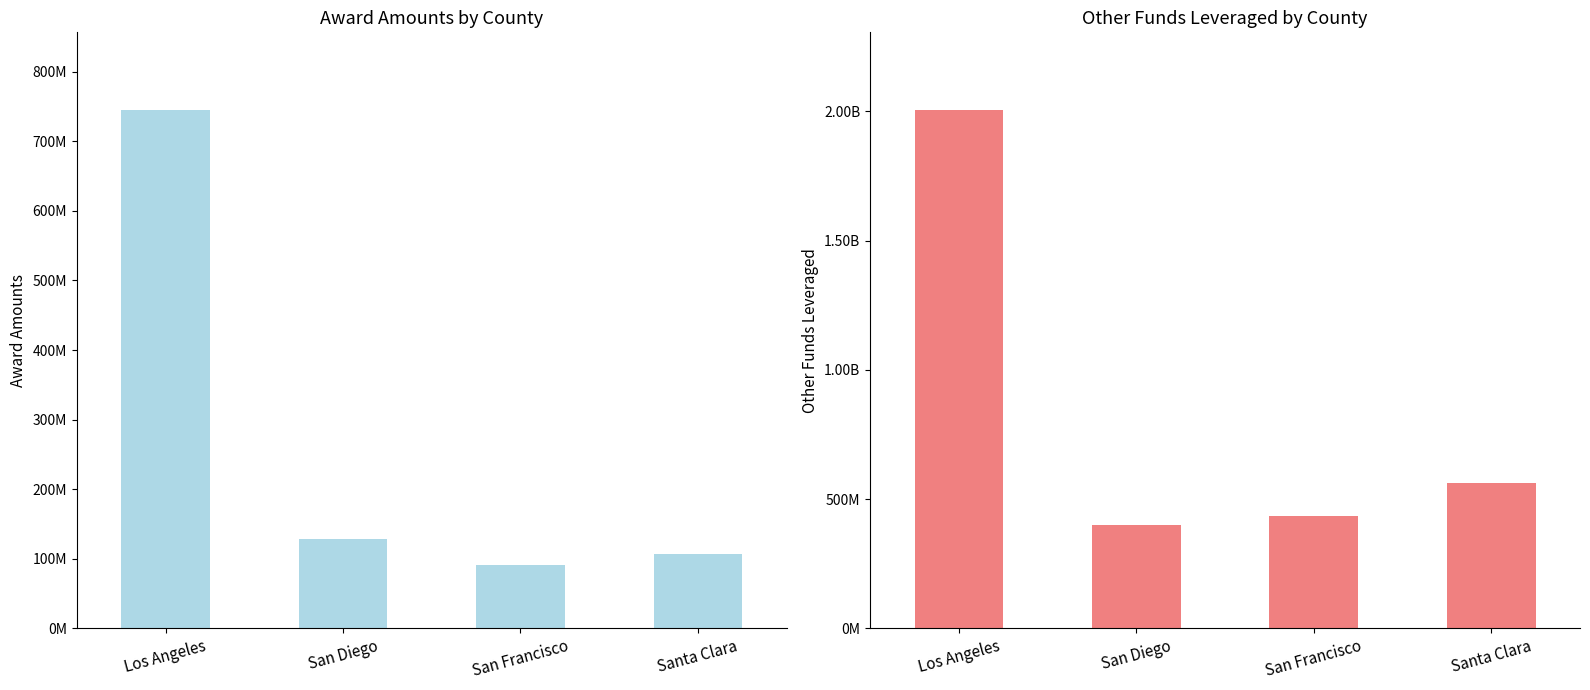

Reading left to right, extract all data points from this chart.

Award Amounts: 744903877	127855332	91304629	106085749
Other Funds Leveraged: 2005229312	398383482	435474807	560807922